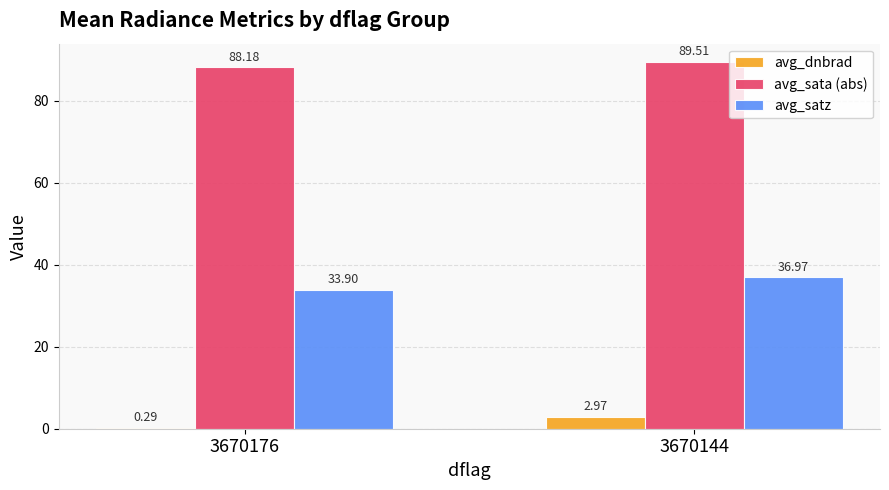

Is the value of avg_dnbrad at 3670176 greater than the value of avg_satz at 3670176?

No